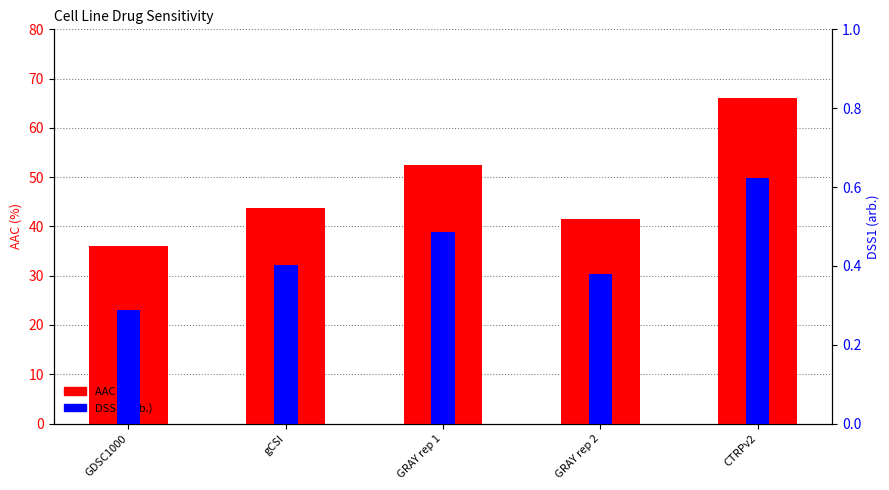

At how many categories does at least one series exceed 51?

2